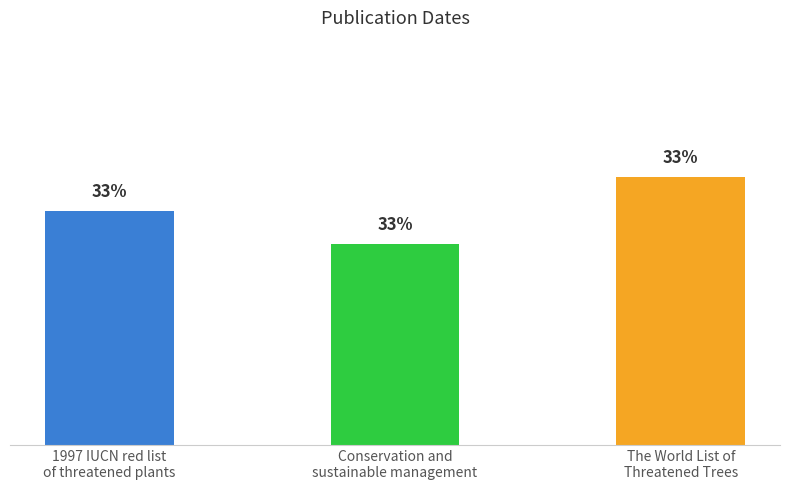

At which label is the value closest to 1997?

1997 IUCN red list
of threatened plants